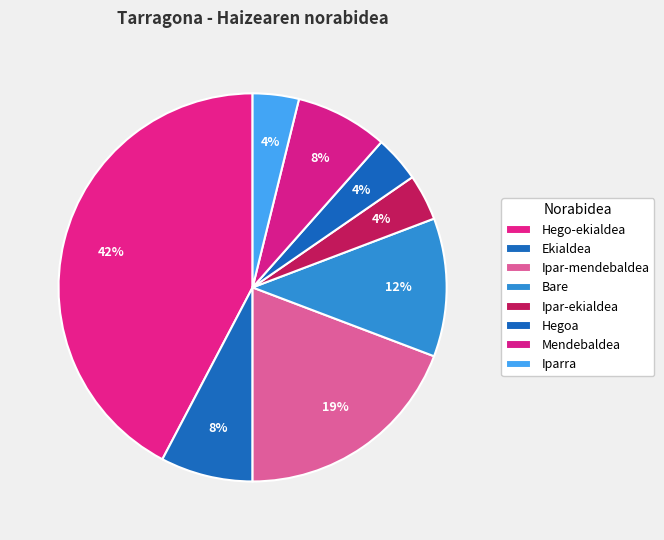

What percentage is the Mendebaldea slice, to the nearest percent?

8%